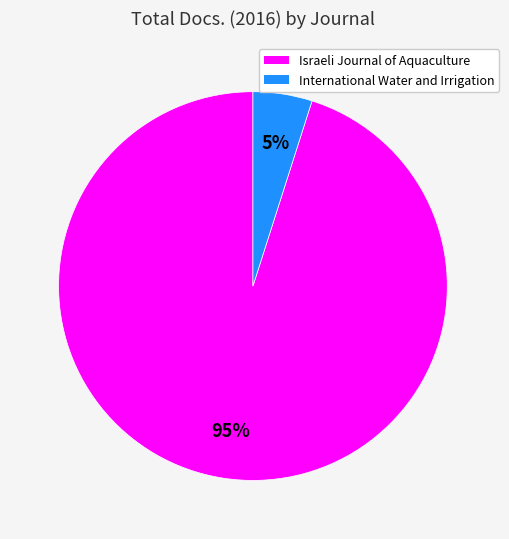

To the nearest percent, what is the difference between the largest and smallest slice percentages?

90%